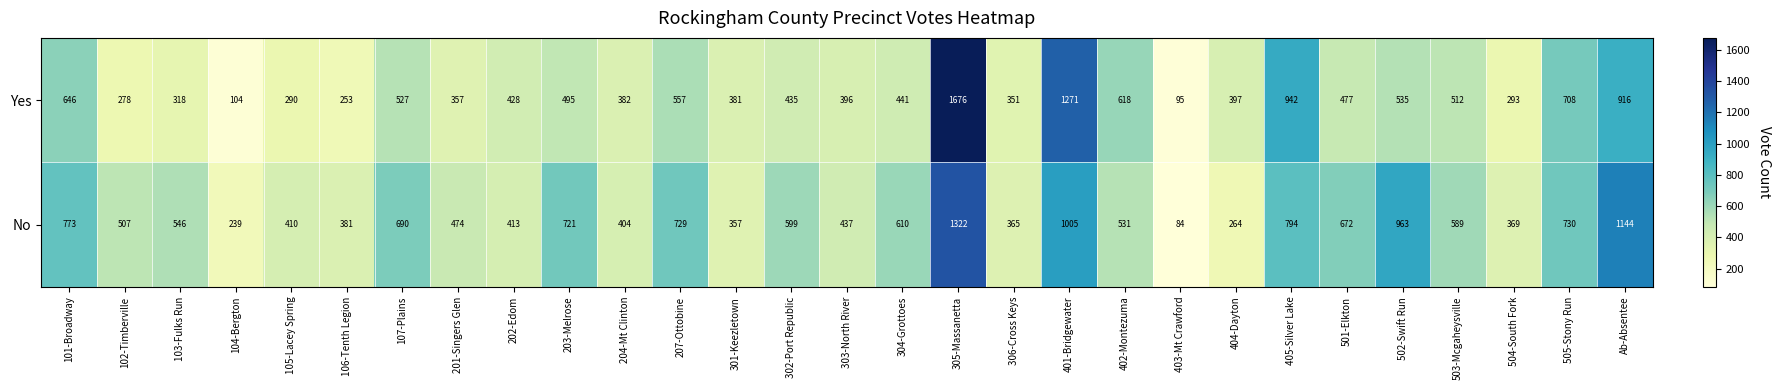

Rank the series at Ab-Absentee from lowest to highest value.

Yes, No